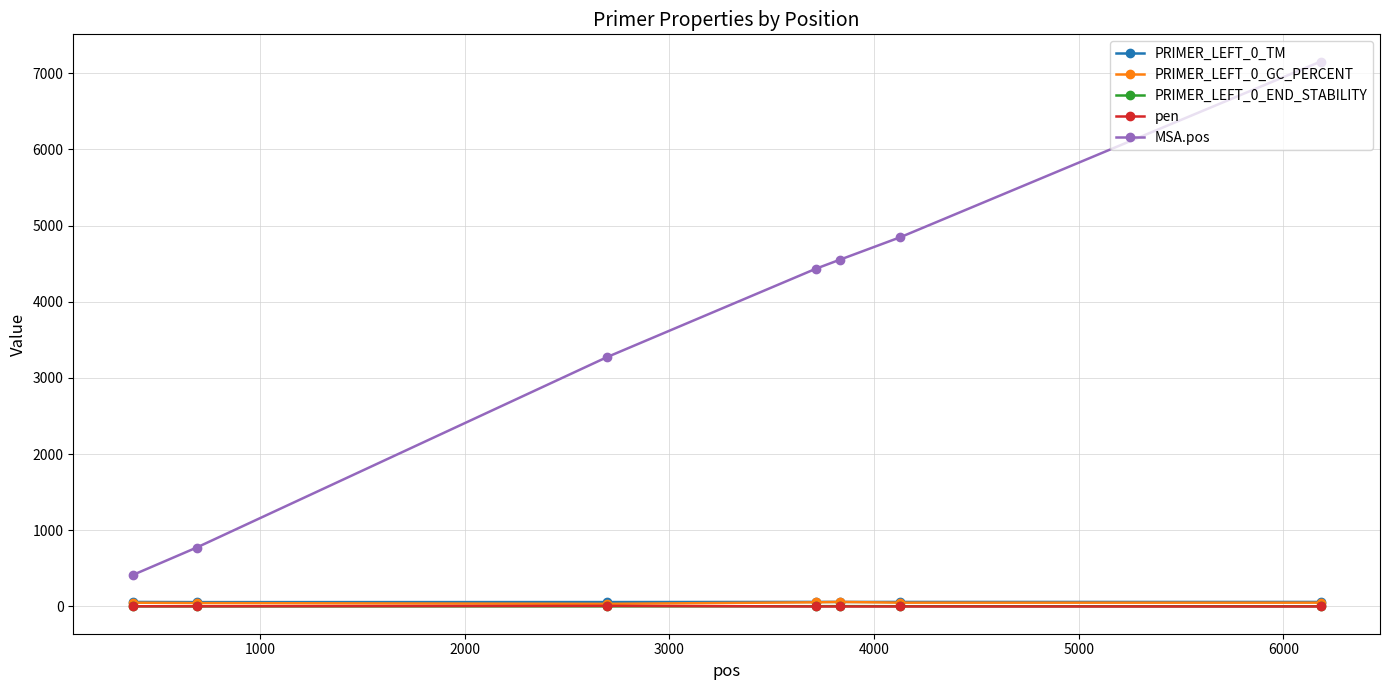

Which series has the widest spread of values?

MSA.pos